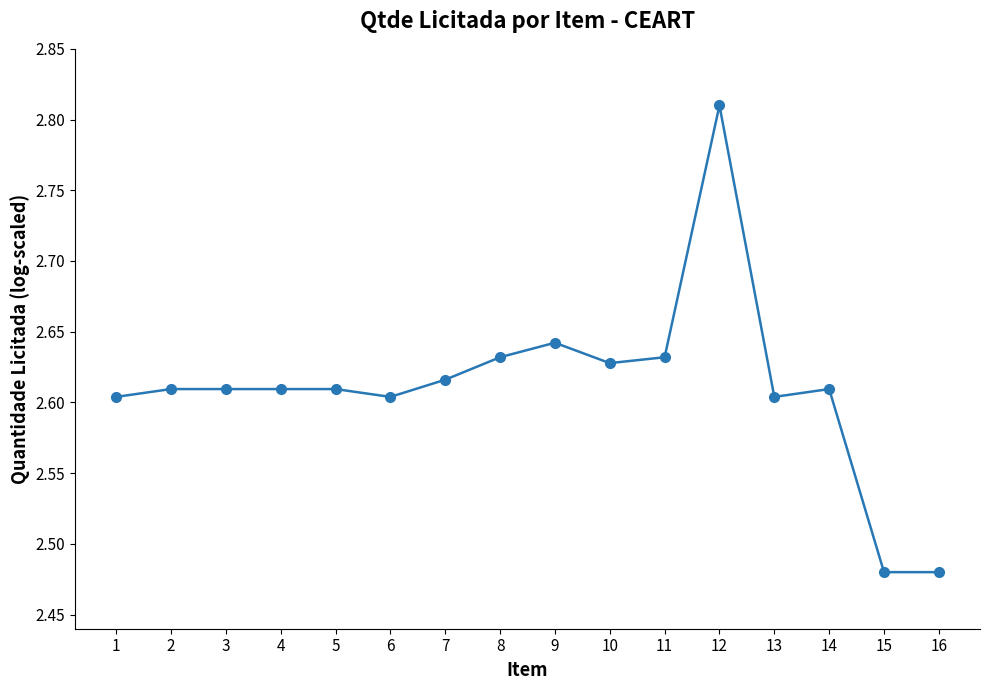

The chart shows a value of 1.0 at 16. True or false?

False